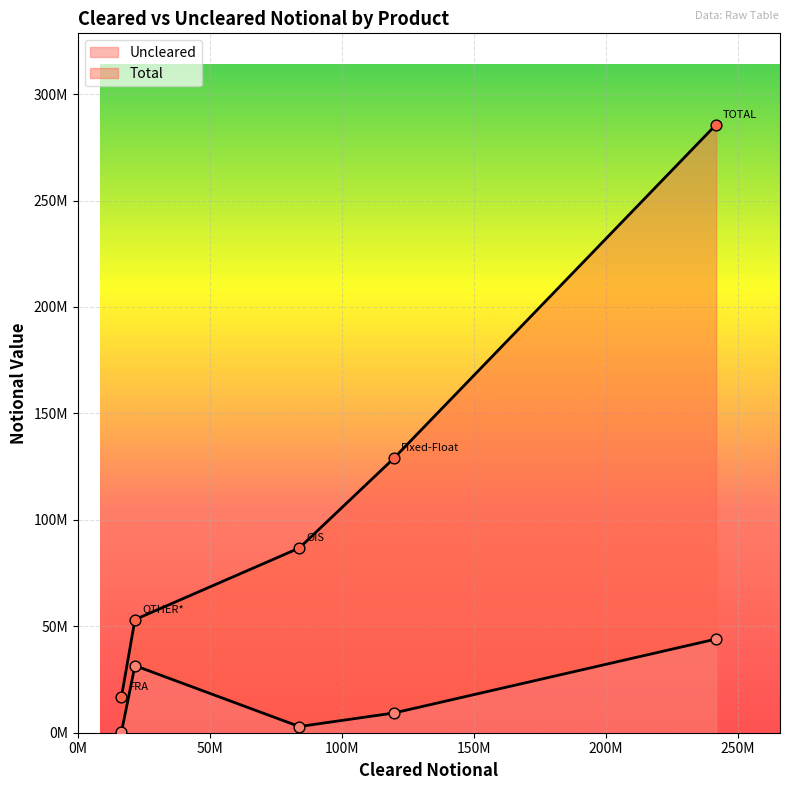

At how many categories does at least one series exceed 207450460?

1